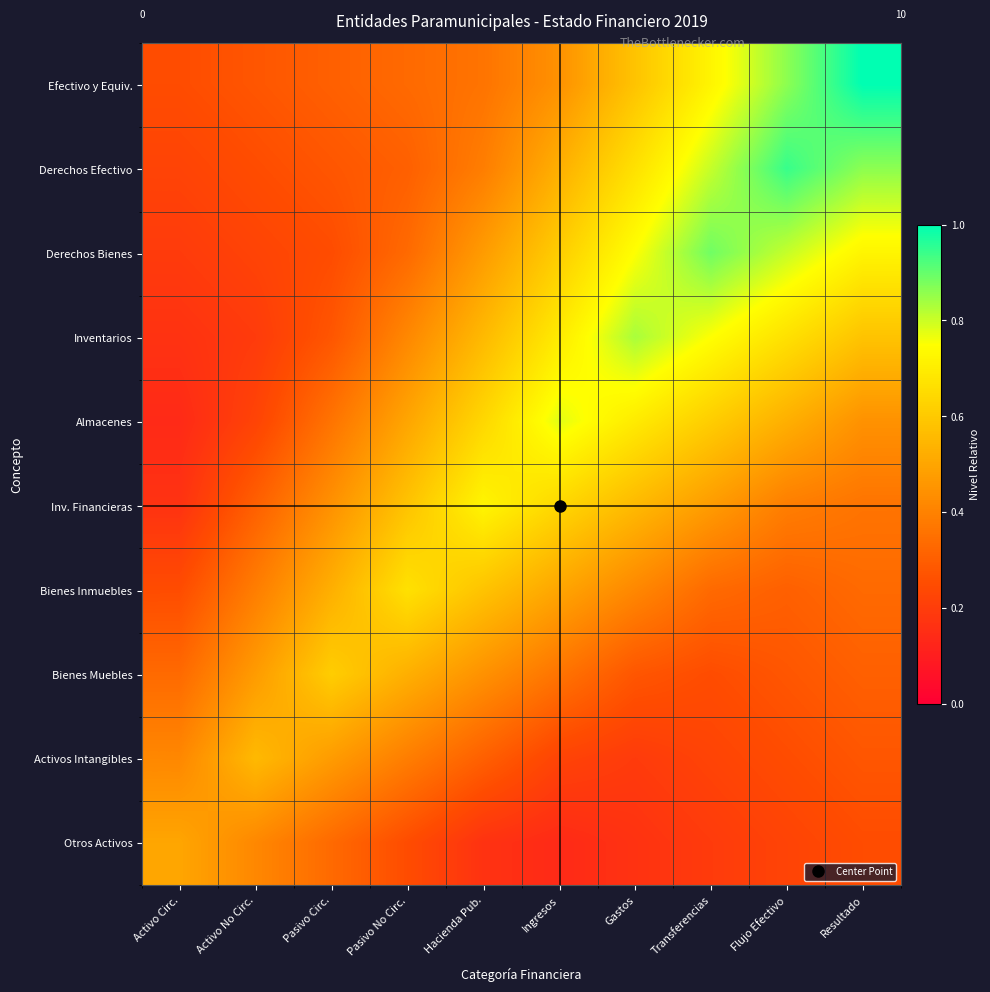

Which has a higher value, Pasivo Circ. or Transferencias?

Transferencias